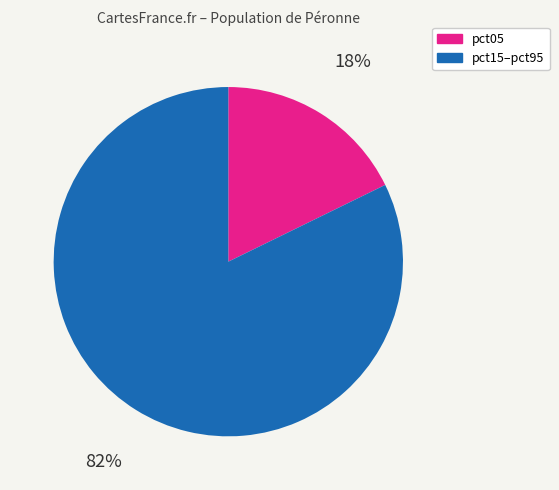

How many segments does this pie chart have?

2